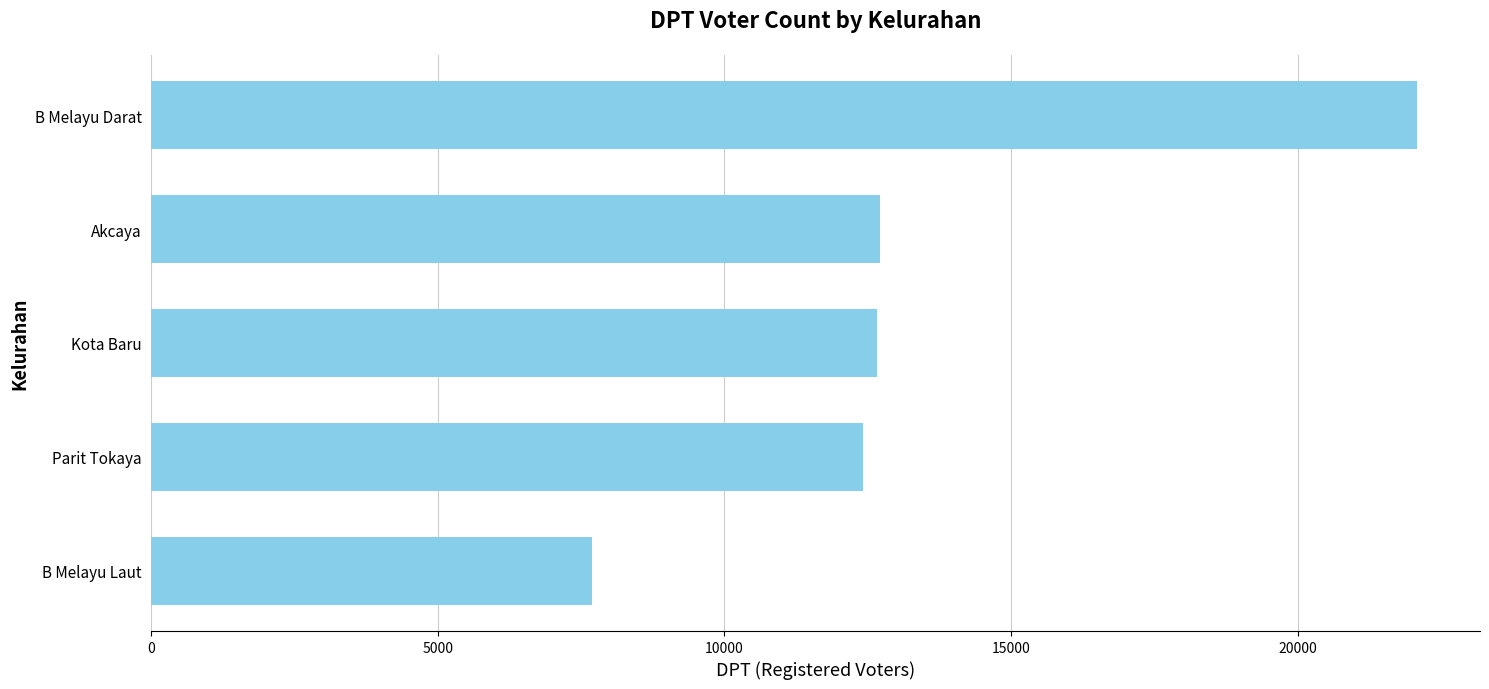

What is the ratio of the value at Akcaya to the value at B Melayu Darat?

0.6